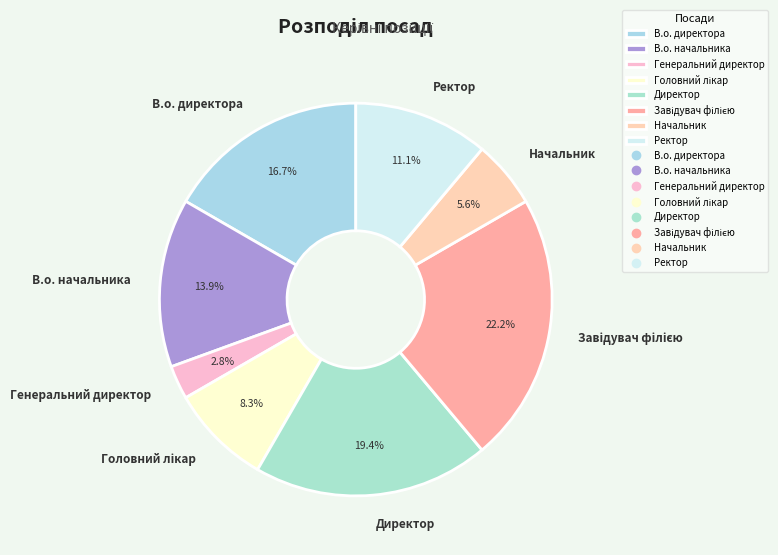

How many segments does this pie chart have?

8